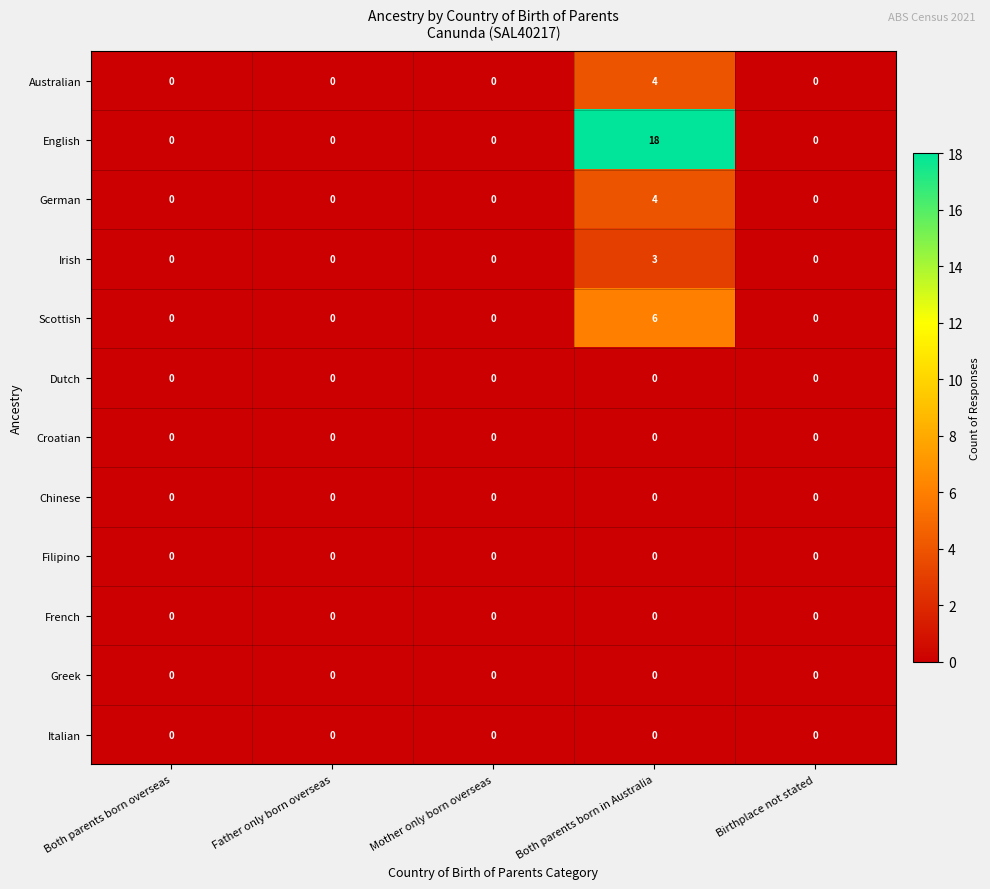

What is the difference between the maximum and second lowest values in the Australian series?

4